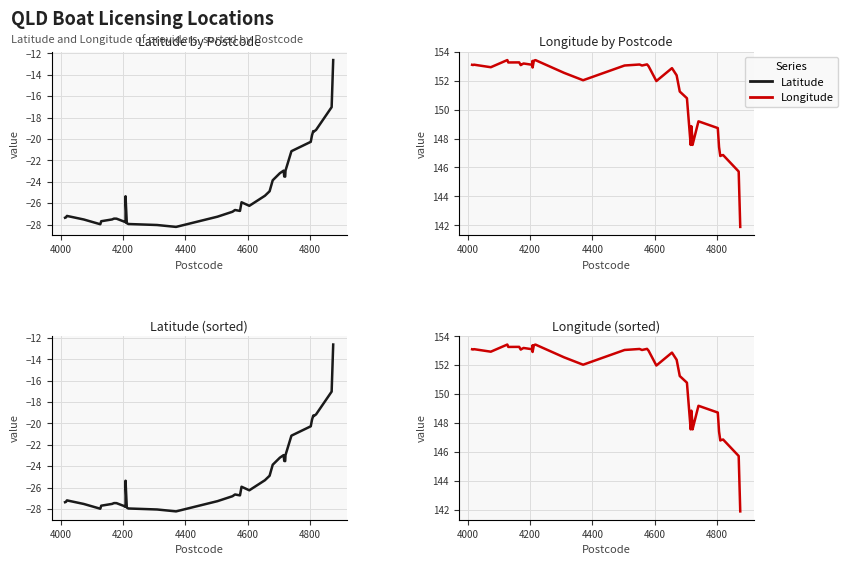

True or false: Latitude and Longitude cross at least once.

False